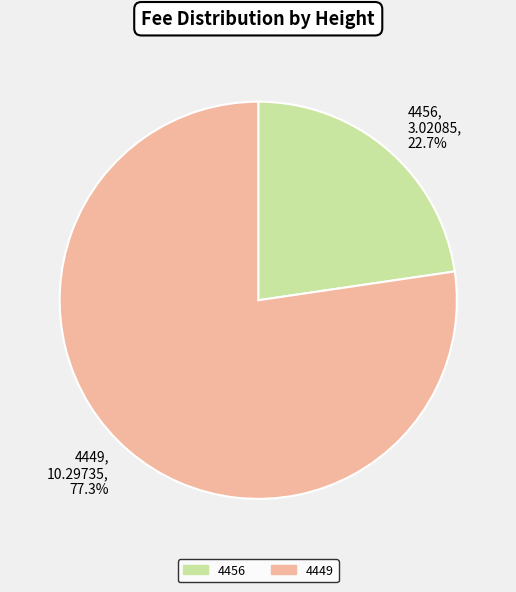

Which slice represents more than half of the pie?

4449